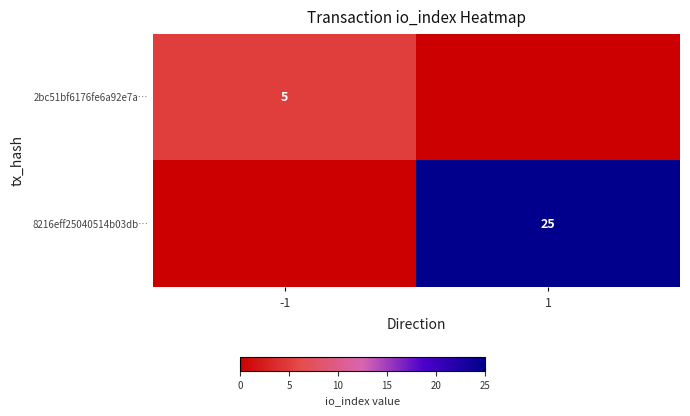

What is the total value across all series at -1?

5